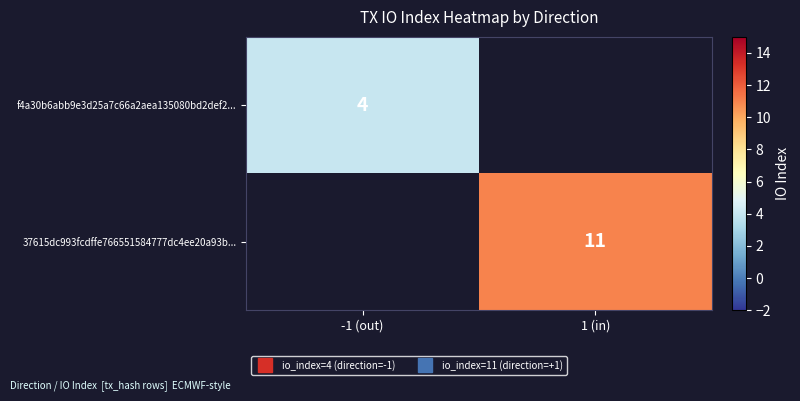

At how many categories does at least one series exceed 10?

1